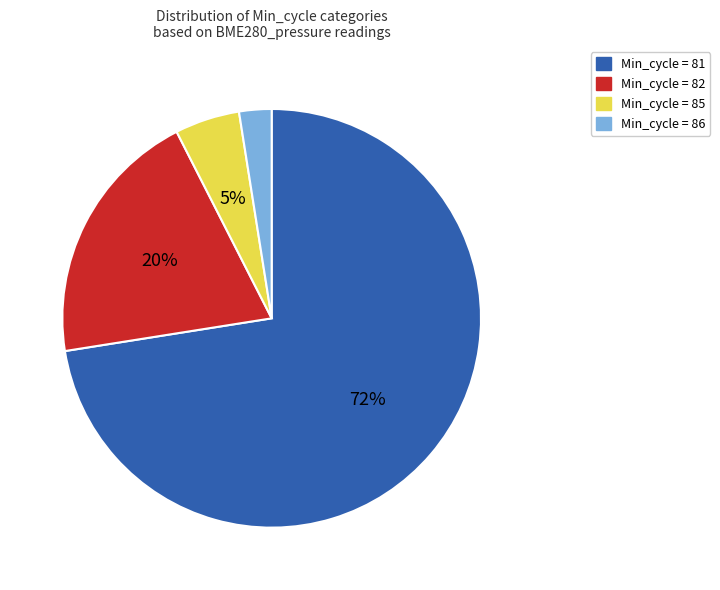

To the nearest percent, what is the average slice percentage?

25%